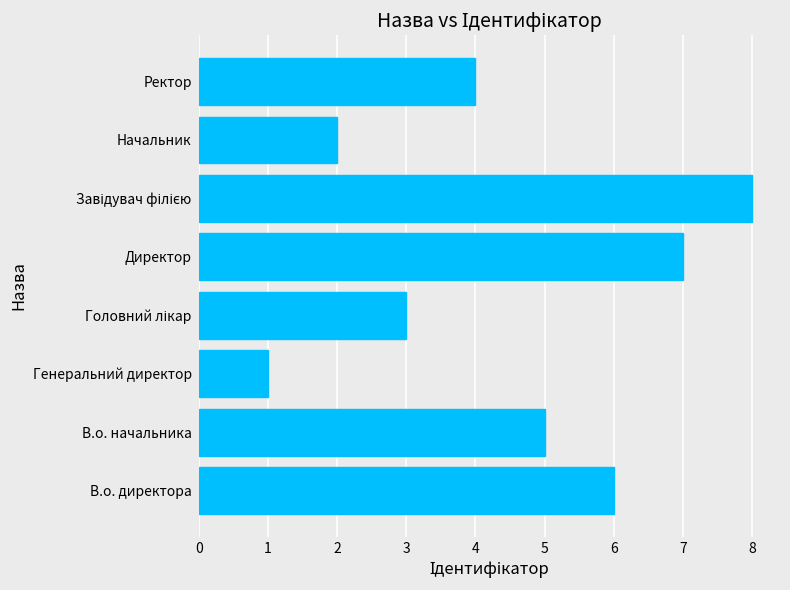

Which category has the lowest value across all series?

Генеральний директор